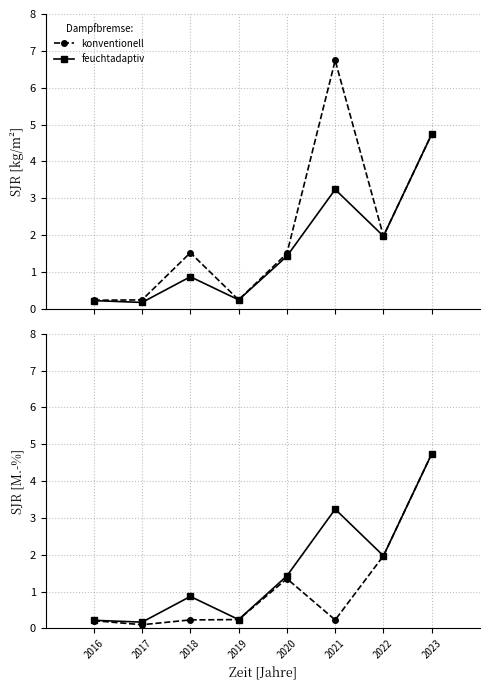

Is the value of feuchtadaptiv at 2023 greater than the value of konventionell at 2022?

Yes